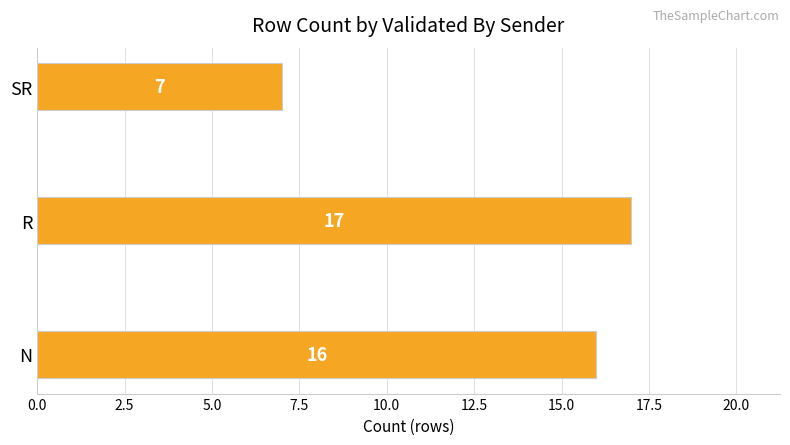

What is the ratio of the value at SR to the value at N?

0.4